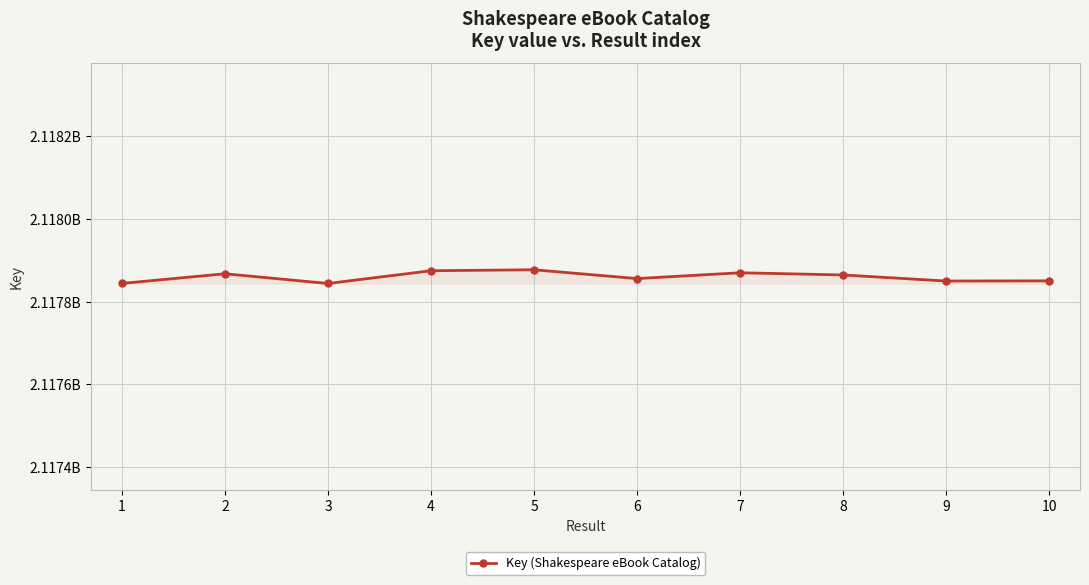

What is the value of the 6th point from the left?

2117855809